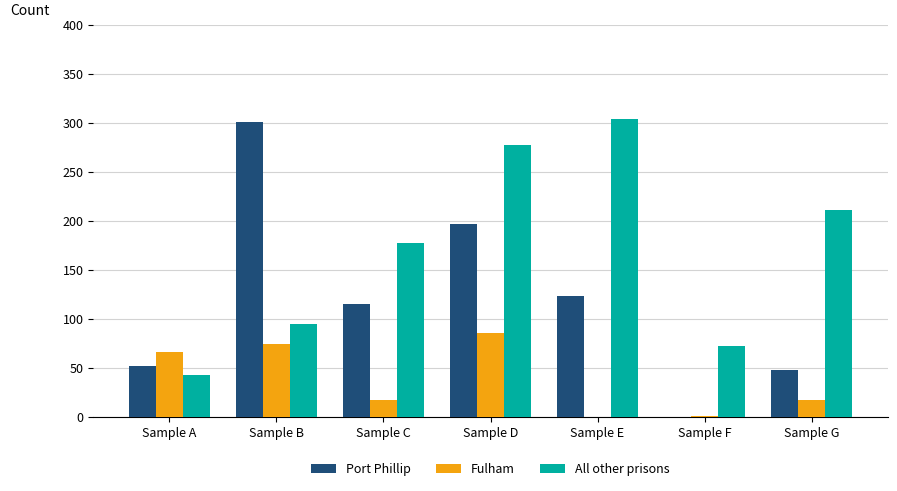

What is the approximate value of All other prisons at Sample C?

177